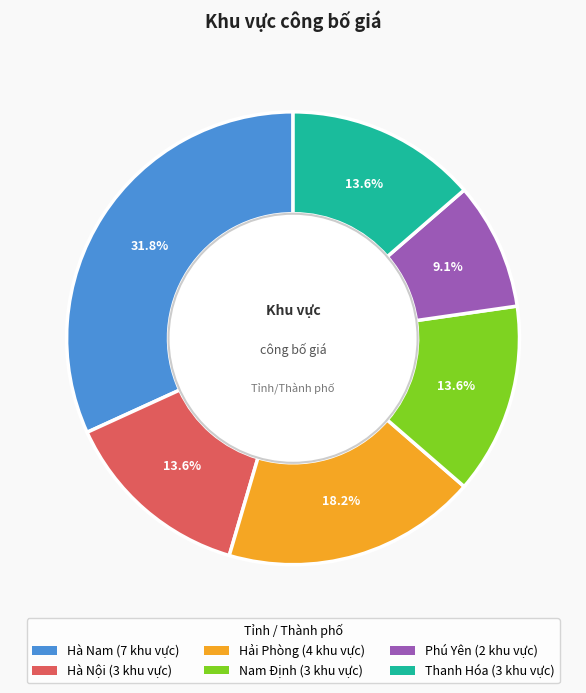

Does Hải Phòng account for over 50% of the chart?

No